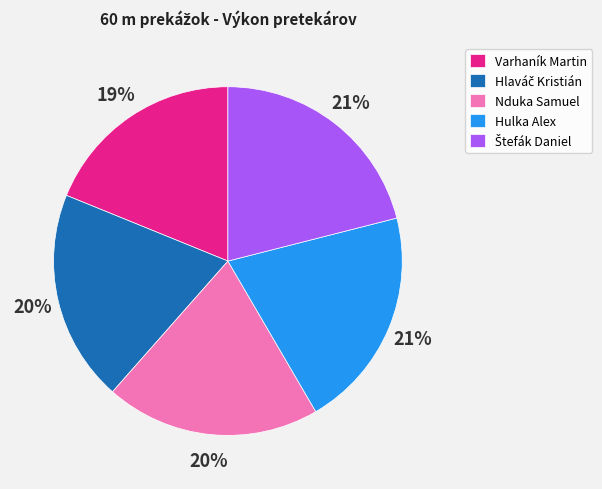

Approximately how many times larger is the value at Hulka Alex compared to Varhaník Martin?

1.1